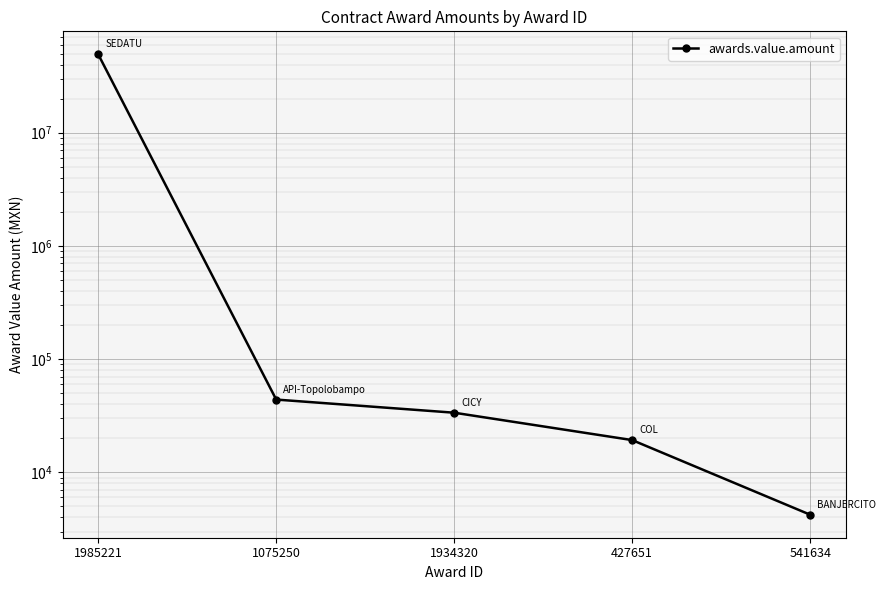

Between 1934320 and 427651, which is larger?

1934320